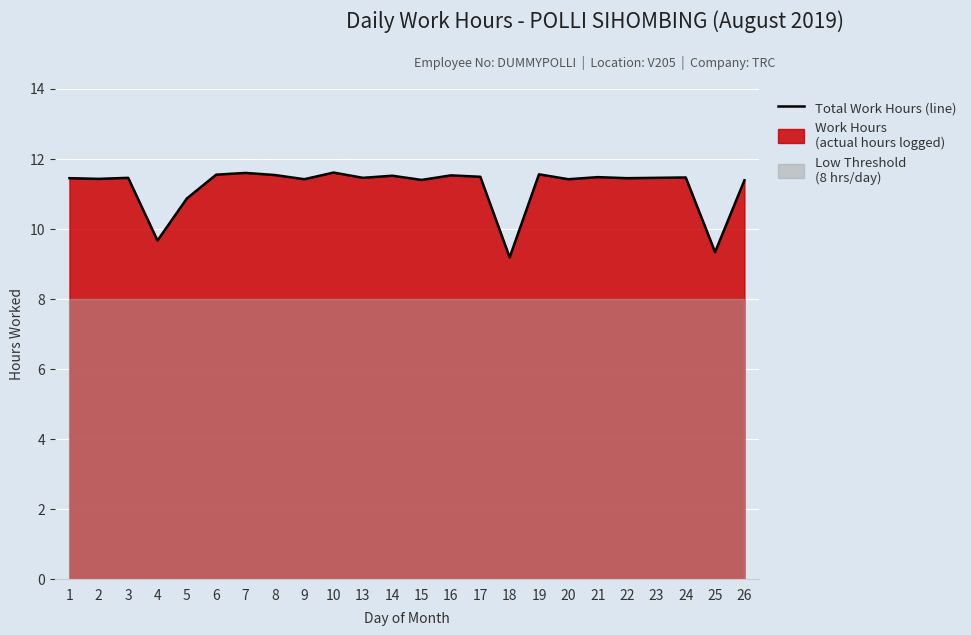

List the labels in order of value, largest first.

10, 7, 19, 6, 8, 16, 14, 17, 21, 24, 3, 13, 23, 1, 22, 2, 9, 20, 15, 26, 5, 4, 25, 18